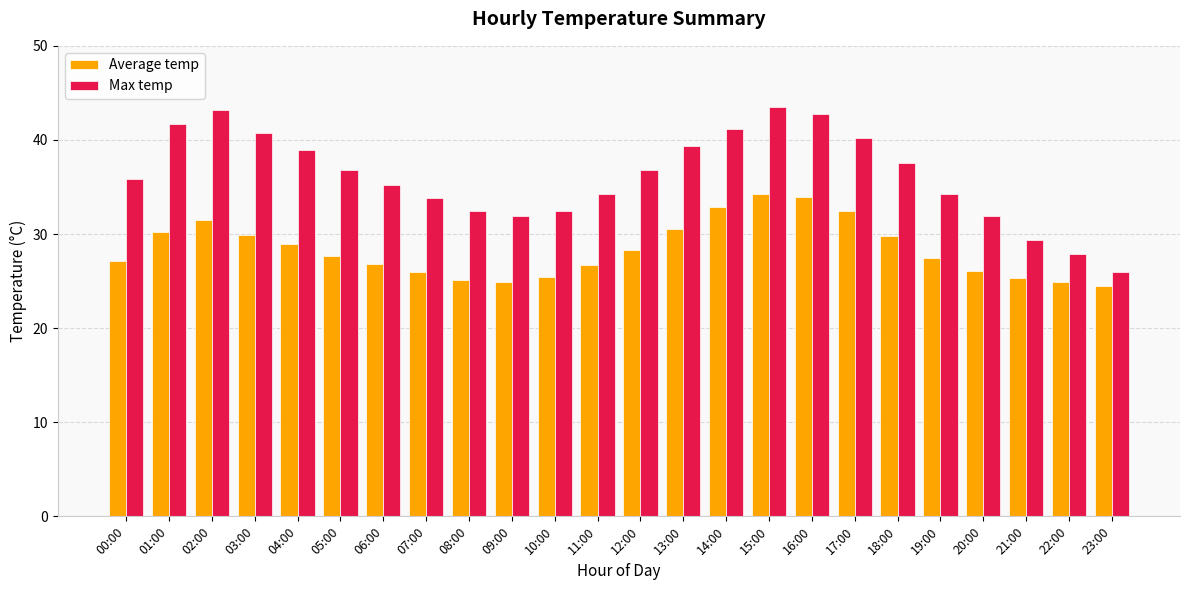

What is the sum of all Average temp values?

680.5